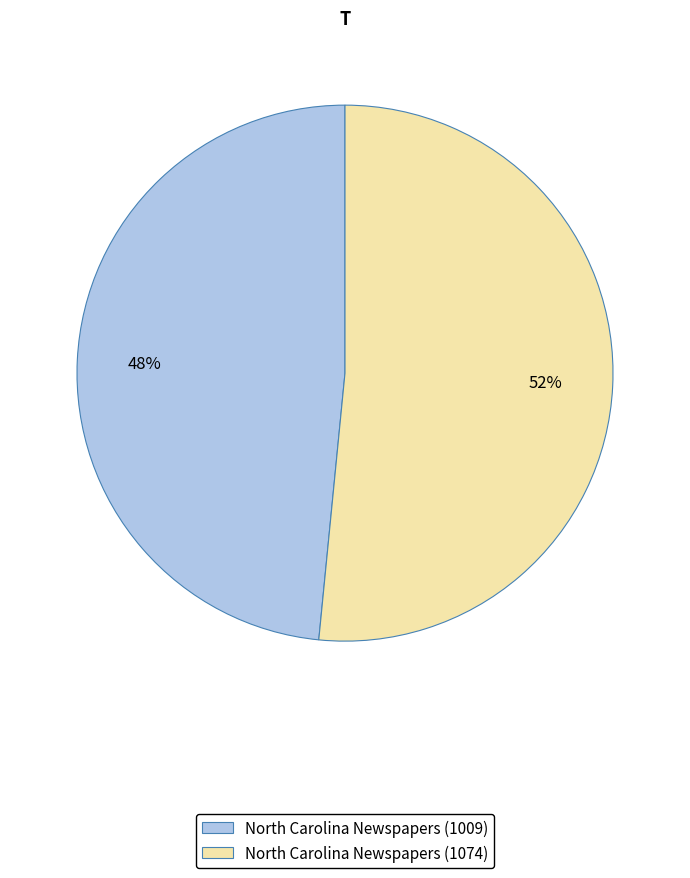

To the nearest percent, what is the average slice percentage?

50%